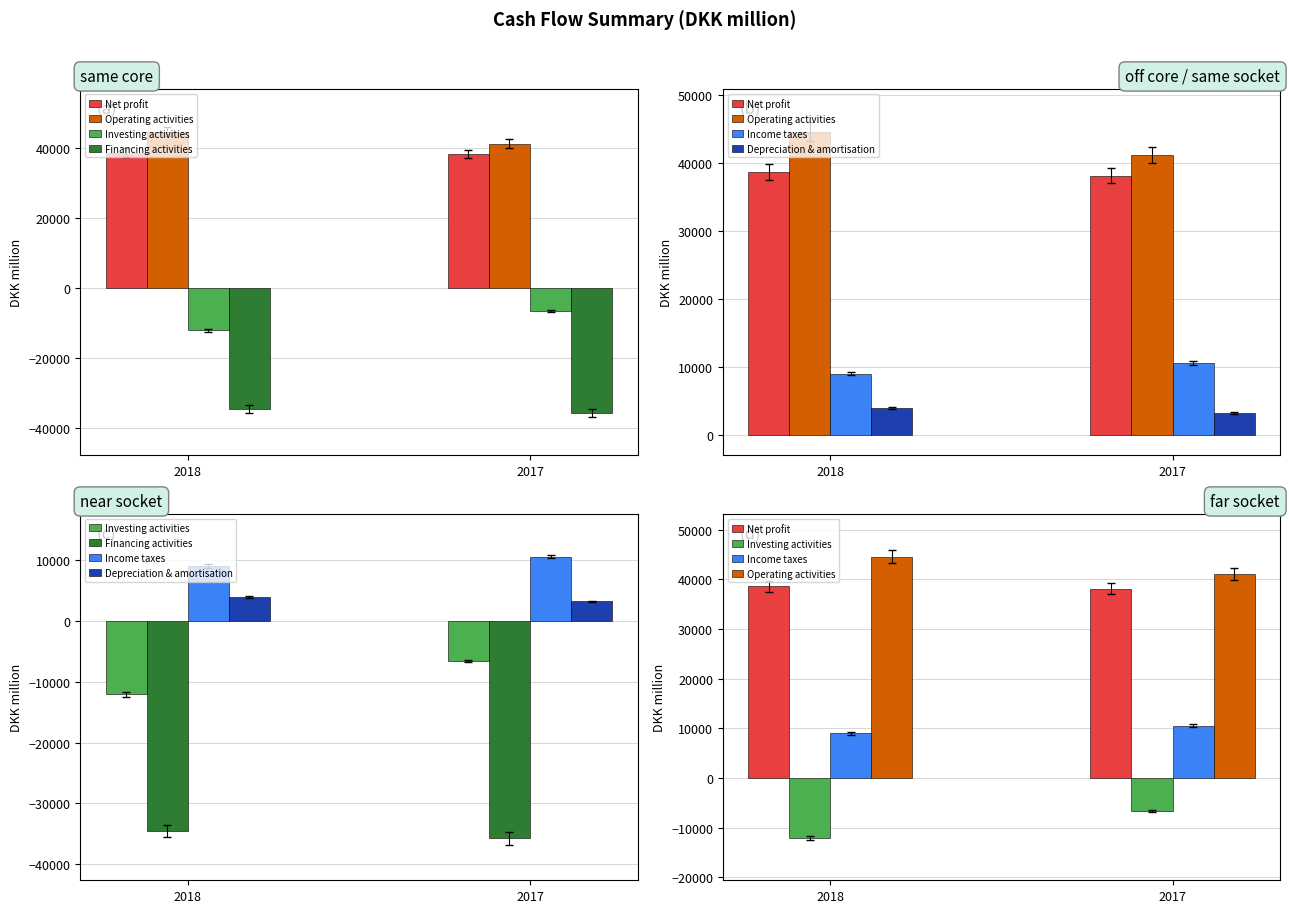

Is it true that Income taxes equals 8987 at 2018?

True